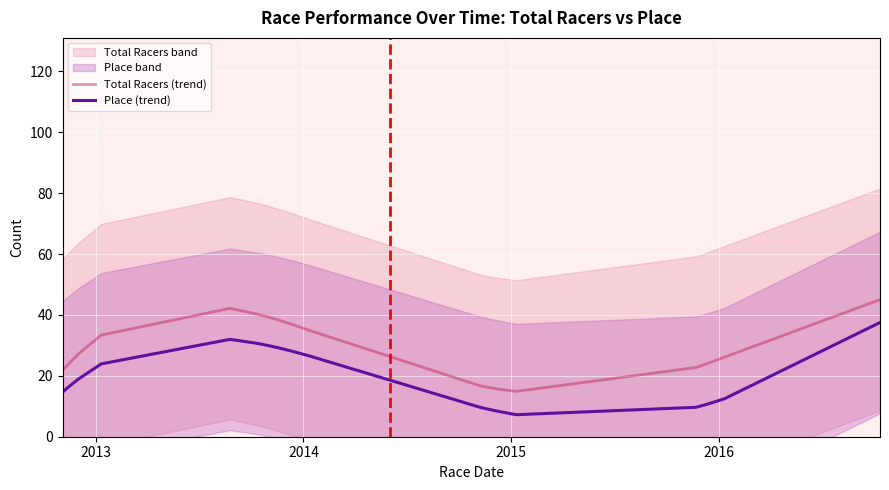

At which label is Total Racers (trend) closest to 29?

2016